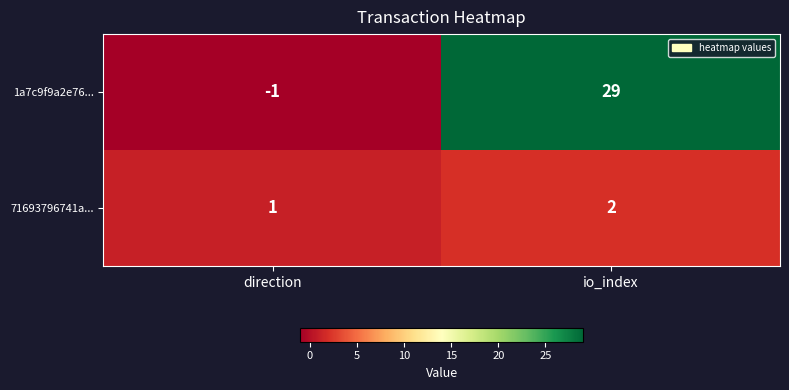

How many series are shown in this chart?

2